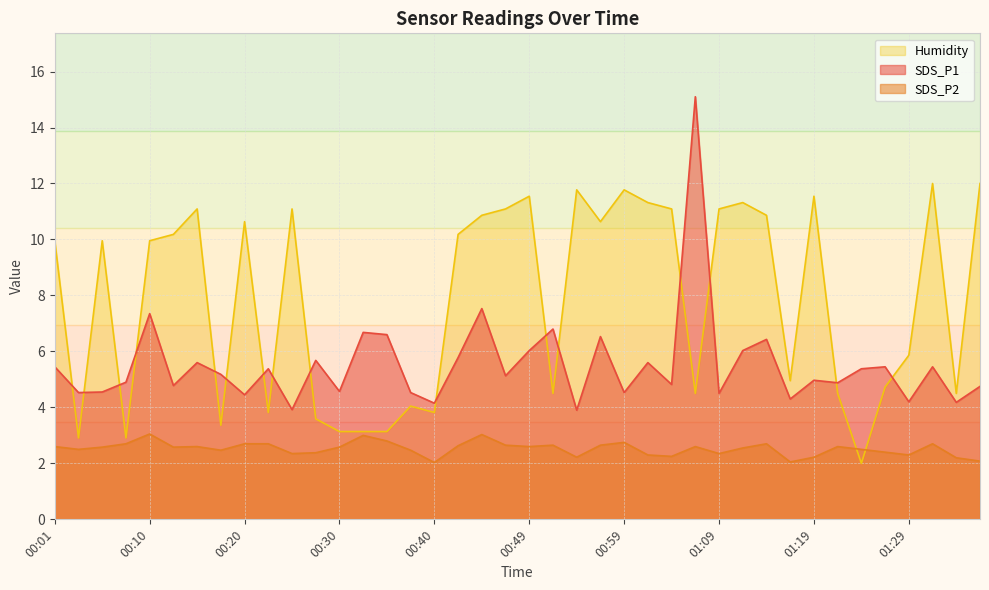

True or false: SDS_P1 and SDS_P2 cross at least once.

False